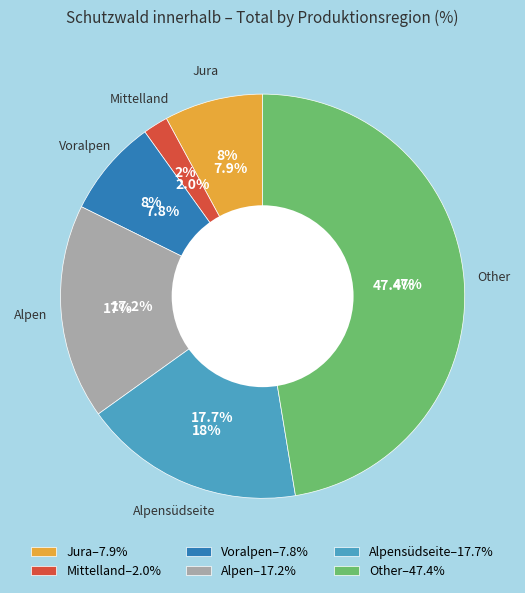

To the nearest percent, what portion does Alpen represent?

17%